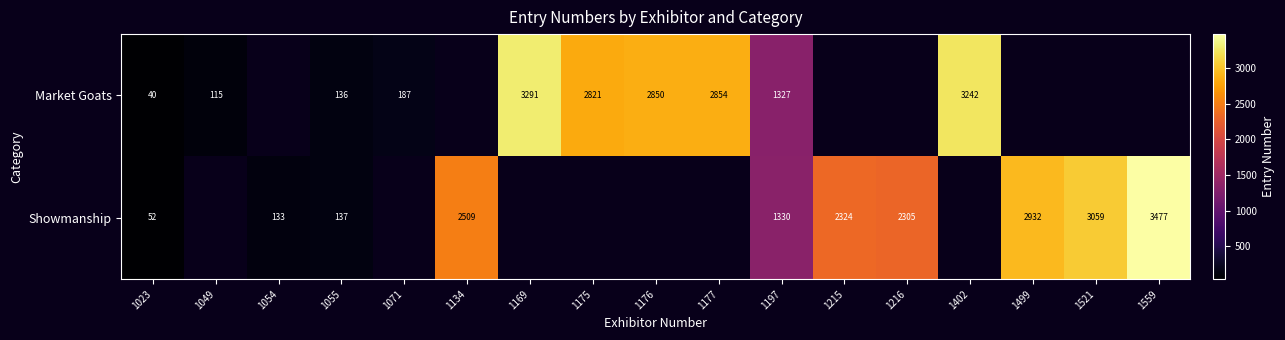

What is the sum of the Market Goats values at 1402 and 1023?

3282